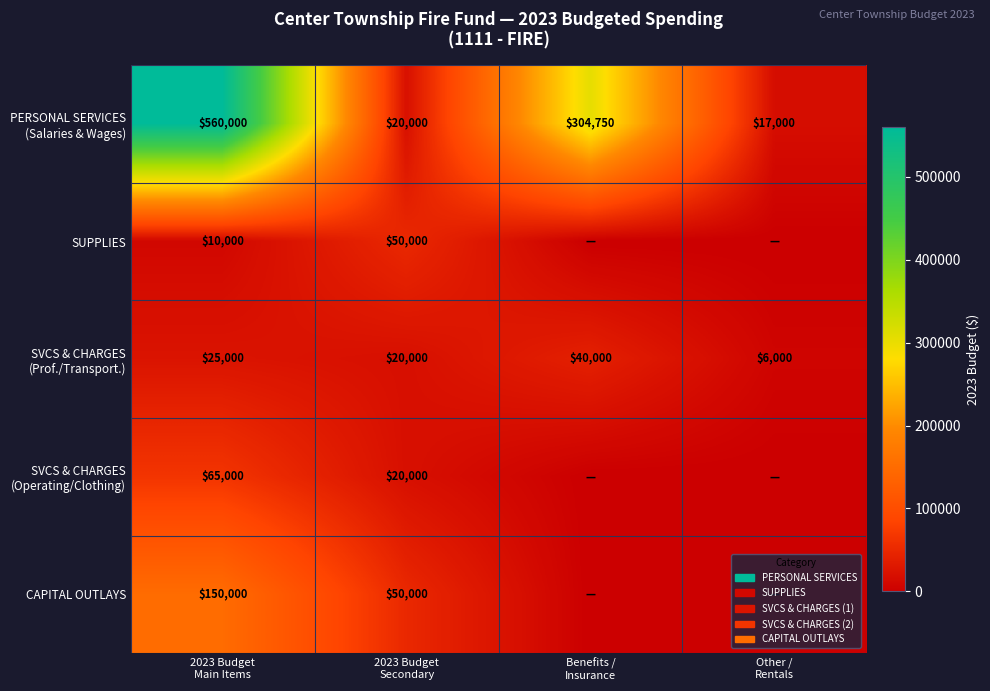

How many values in the PERSONAL SERVICES (Salaries & Wages) series are below 304750?

2